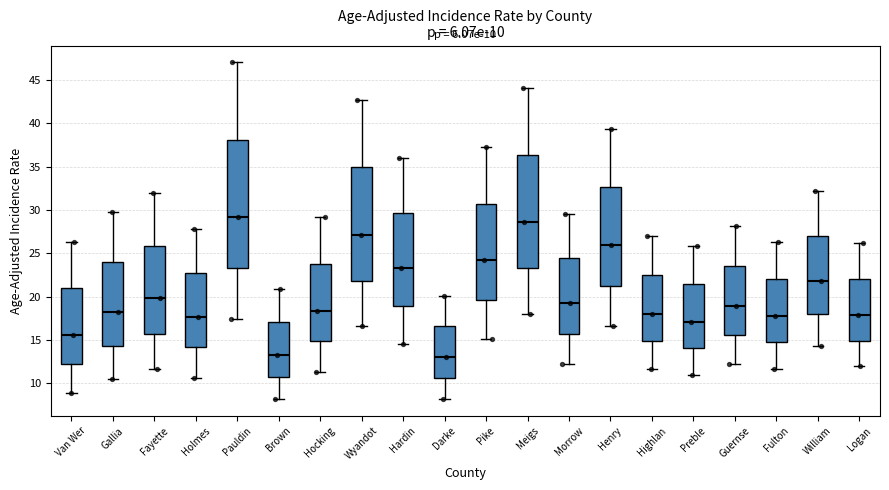

Comparing the boxes themselves (not the whiskers), which one is the tallest?

Pauldin